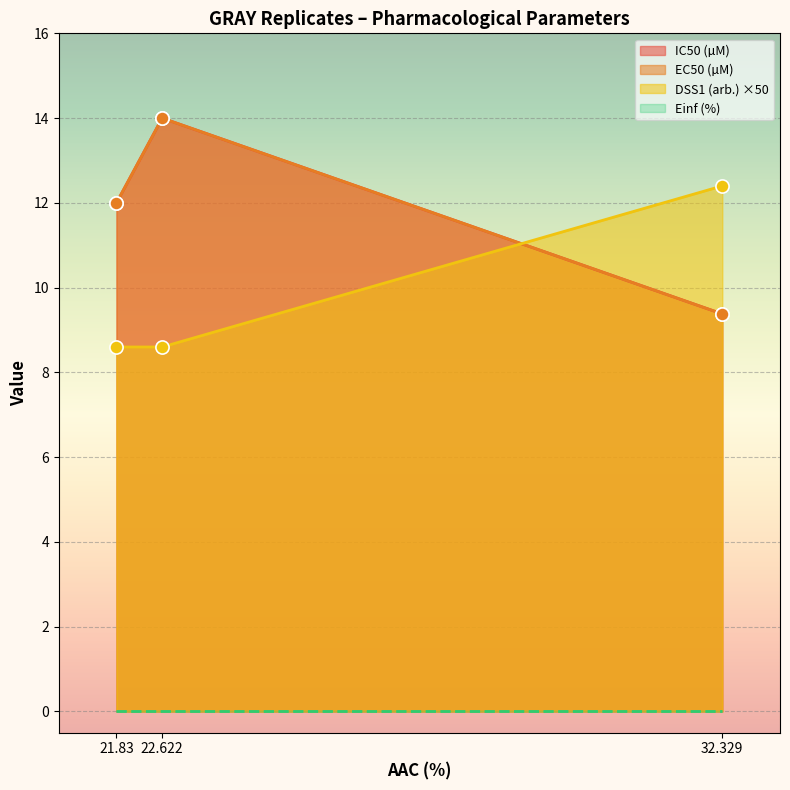

Which series has the largest total across all categories?

IC50 (µM)